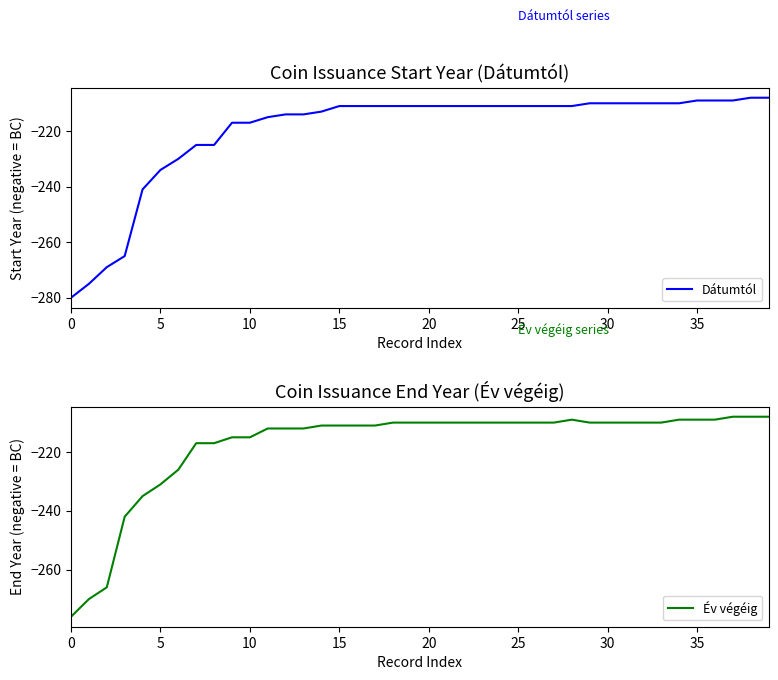

What is the difference between the maximum and second lowest values in the Év végéig series?

62